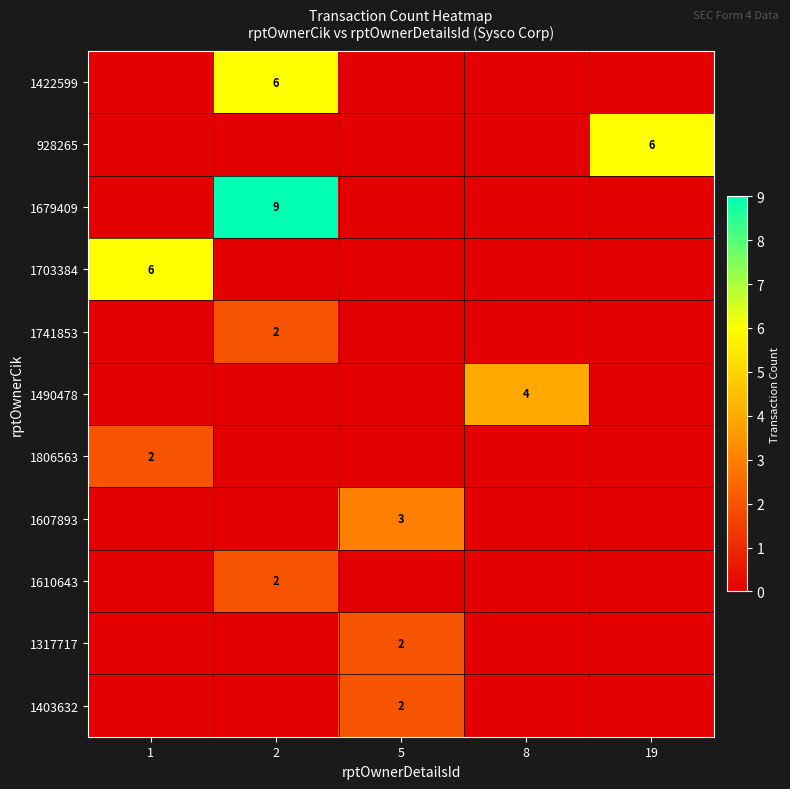

True or false: 1317717 has a value of 2 at 5.

True